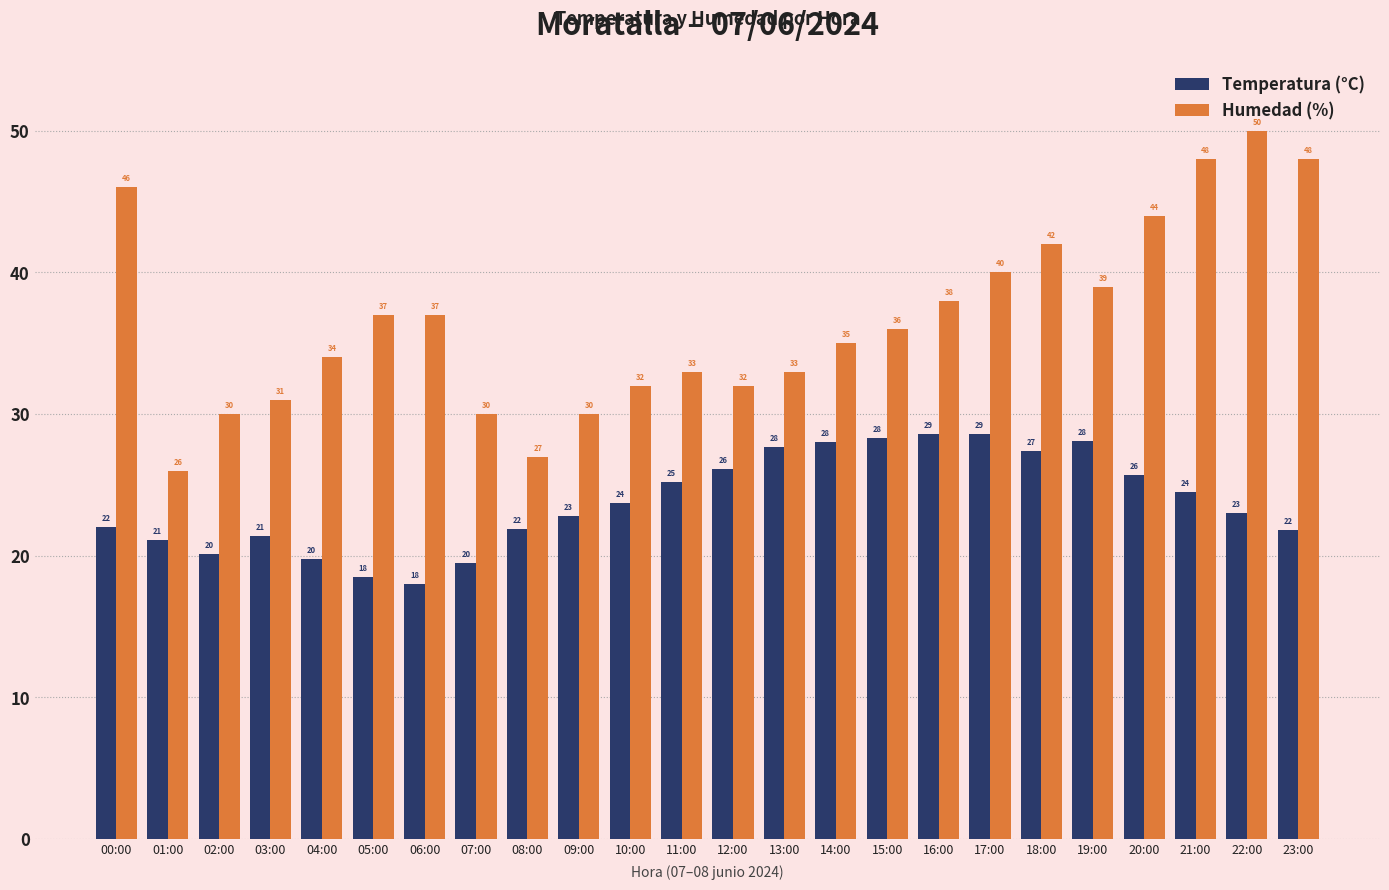

What is the minimum value shown in the chart?

18.0